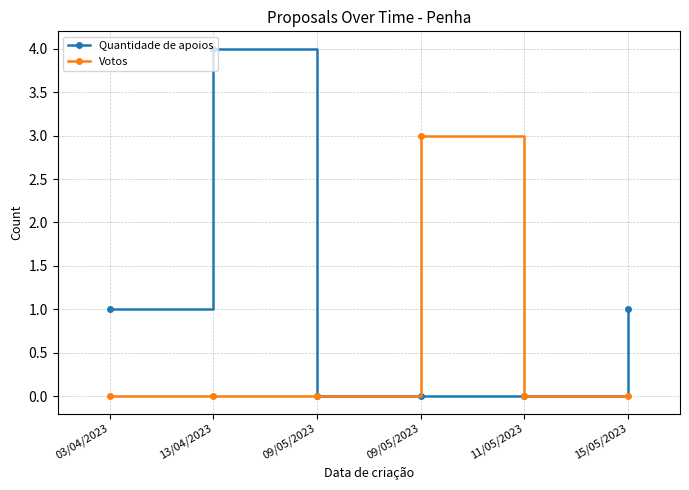

How many interior local peaks does the Votos series have?

1